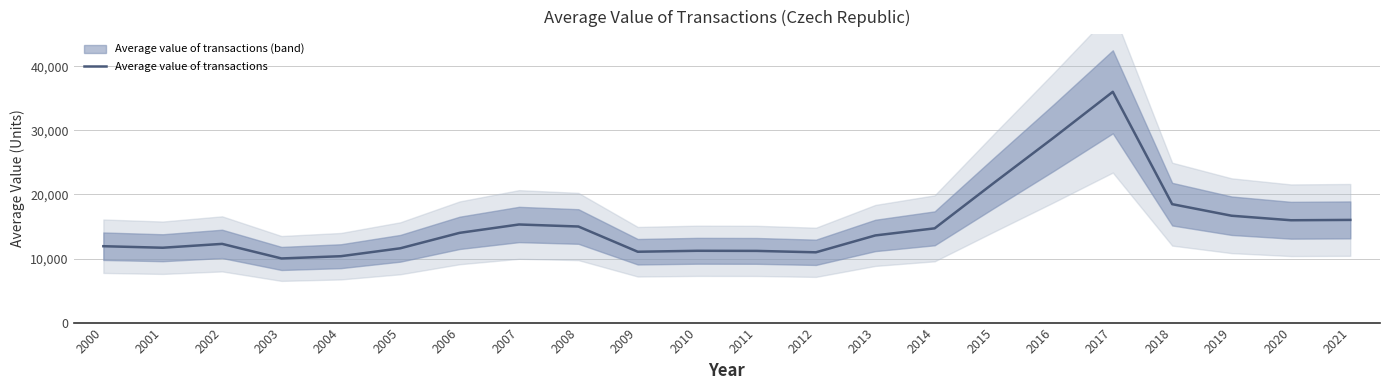

What is the greatest value displayed?

36026.0